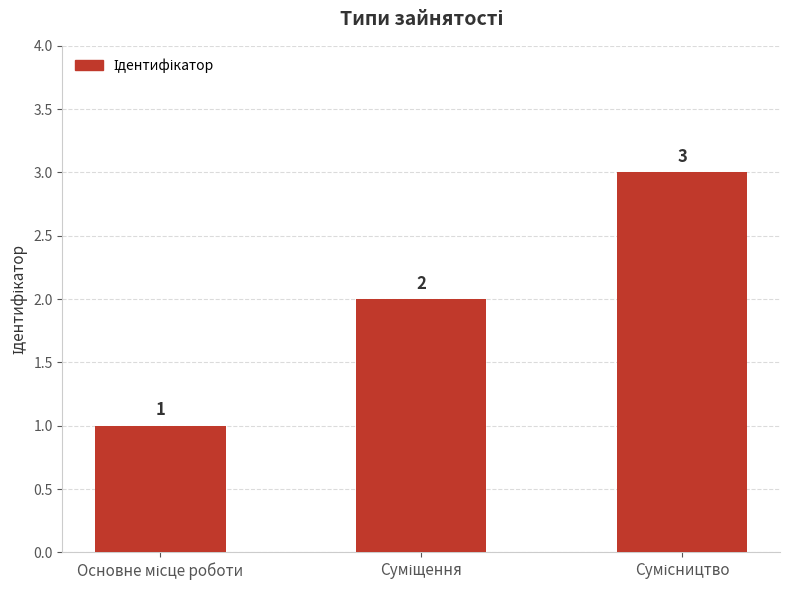

What is the value of the 1st bar from the left?

1